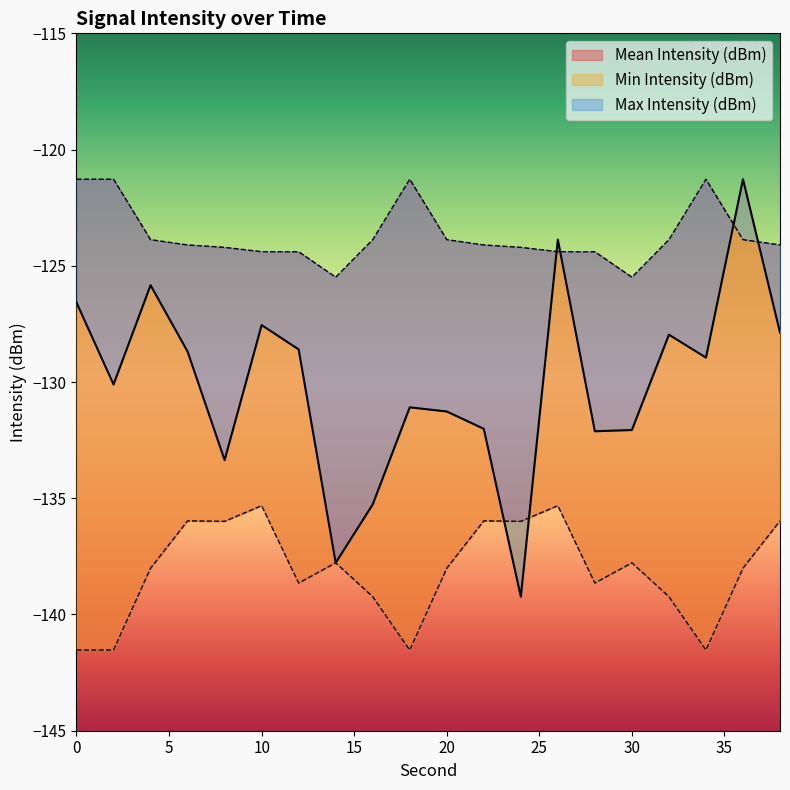

Is it true that Min Intensity (dBm) equals -95.0 at 30?

False